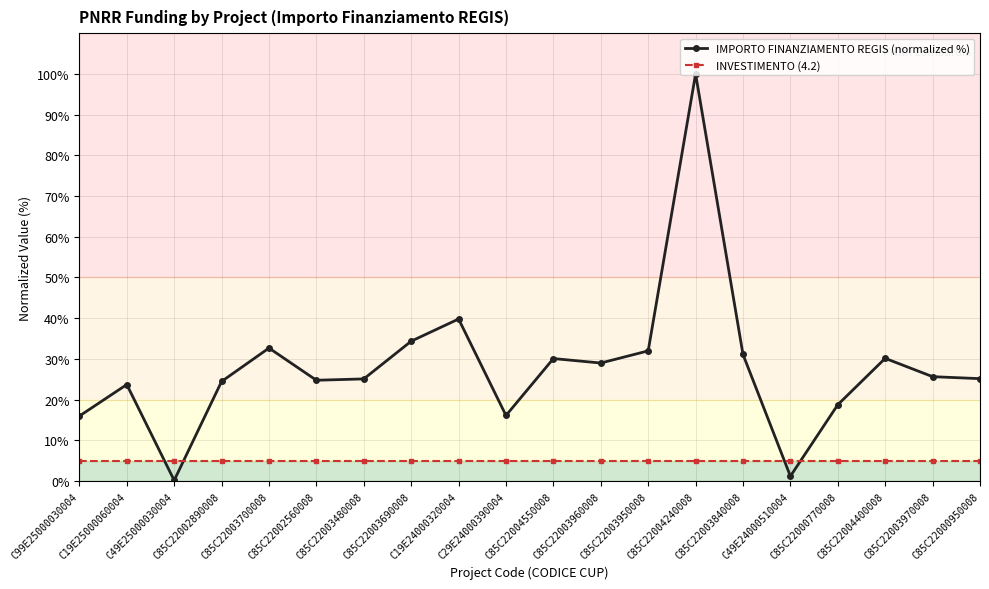

Is the value of INVESTIMENTO (4.2) at C85C22003690008 greater than the value of IMPORTO FINANZIAMENTO REGIS (normalized %) at C85C22003480008?

No